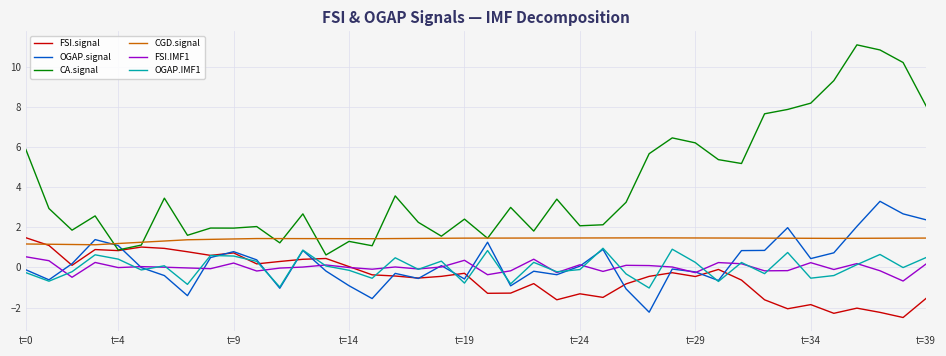

What is the maximum value shown in the chart?

11.1